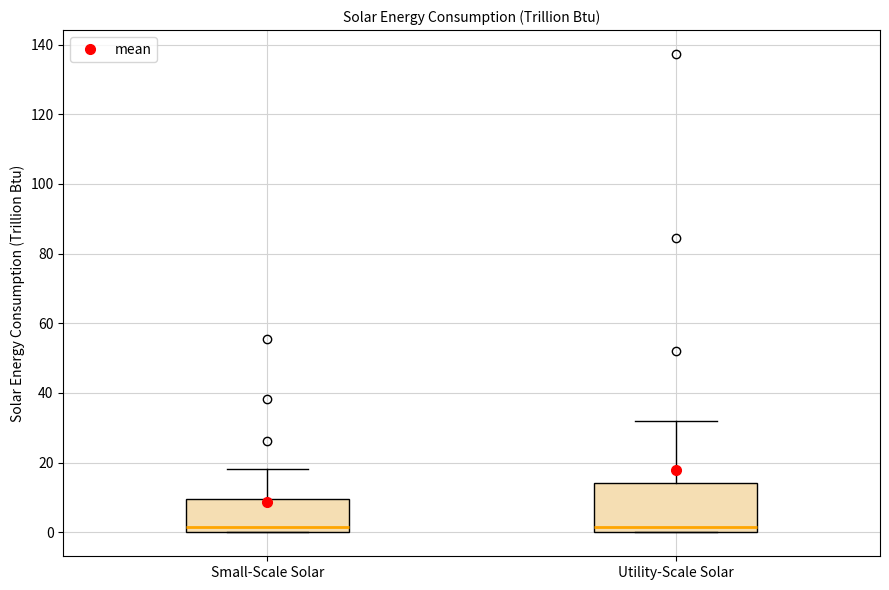

Where does the median line of the box for Small-Scale Solar sit on the y-axis? The values are not printed on the chart, so give them approximately, as read against the axis.

2